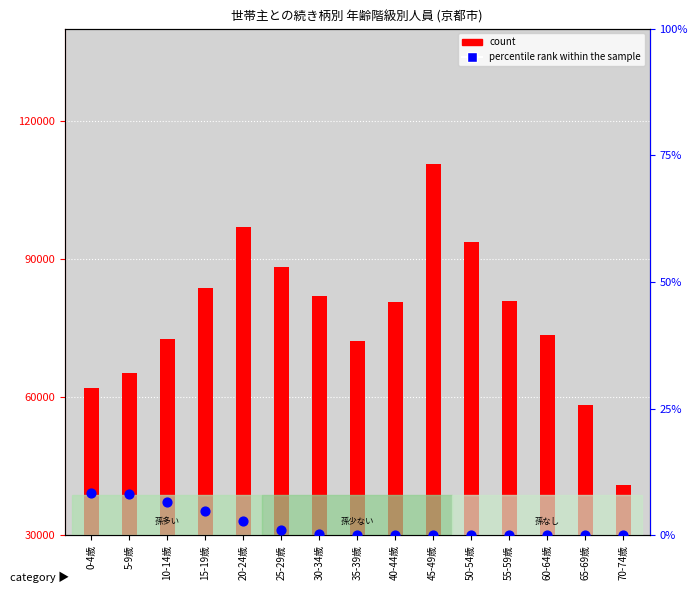

Which series contains the highest Y value?

count